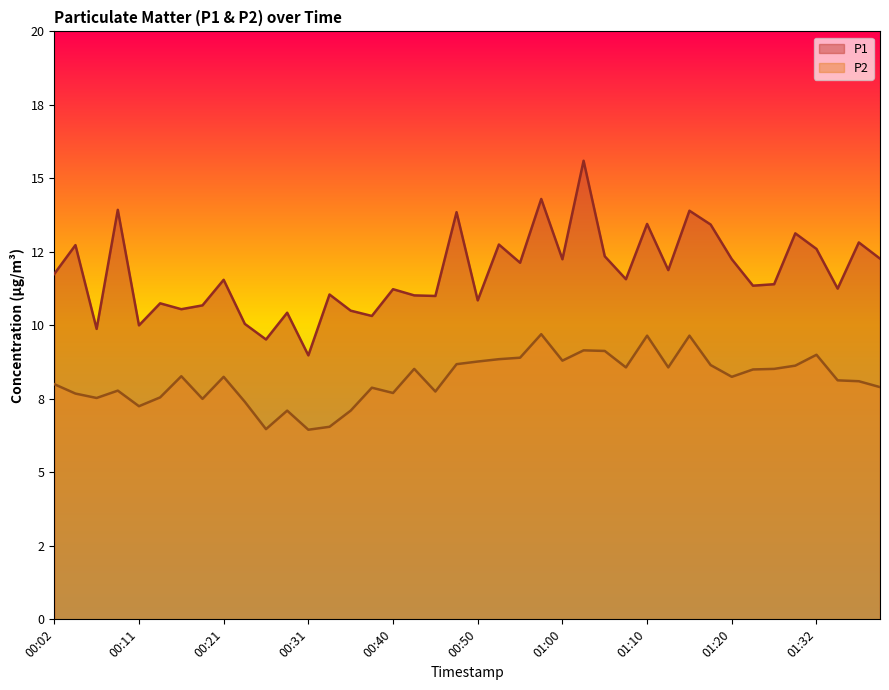

What is the minimum value shown in the chart?

6.5